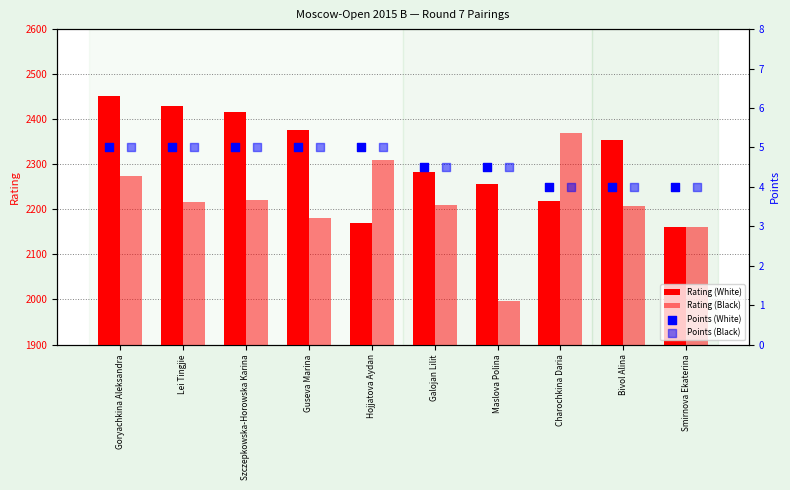

What is the total value across all series at Guseva Marina?

4566.0